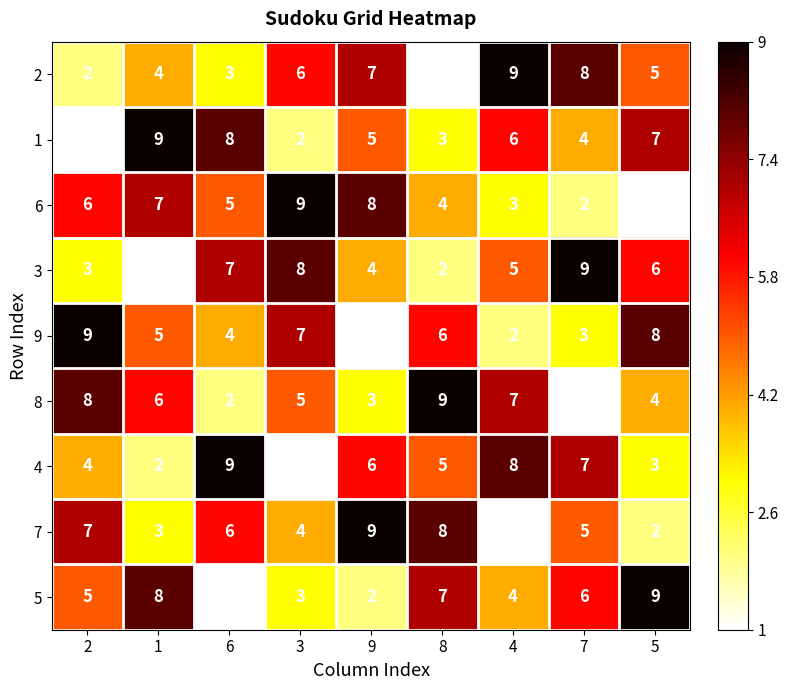

What is the spread (max minus min) of values at 6?

8